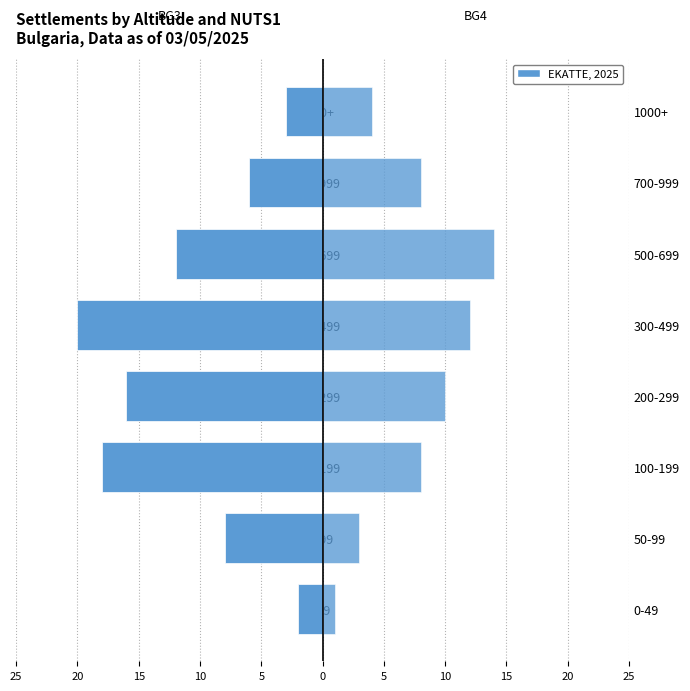

Reading left to right, list all the values displayed in this chart.

BG3 (NUTS1): -2	-8	-18	-16	-20	-12	-6	-3
BG4 (NUTS1): 1	3	8	10	12	14	8	4